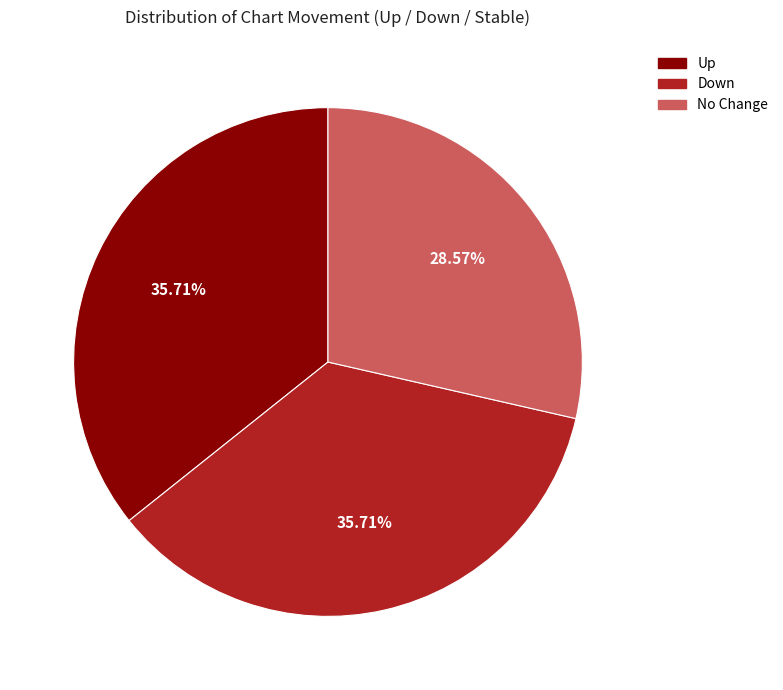

Is there any slice that represents more than half of the pie?

No